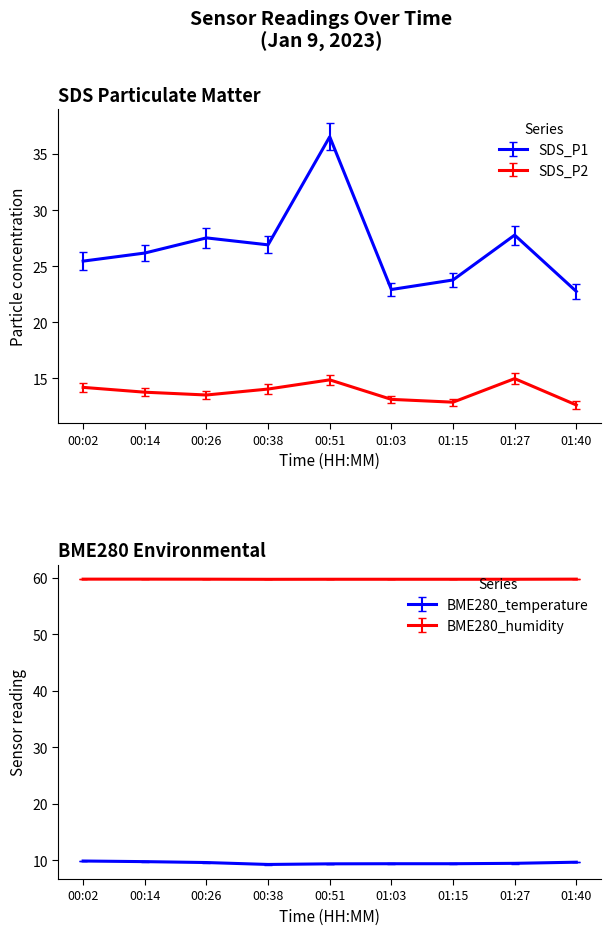

What is the spread (max minus min) of values at 00:26?

50.1